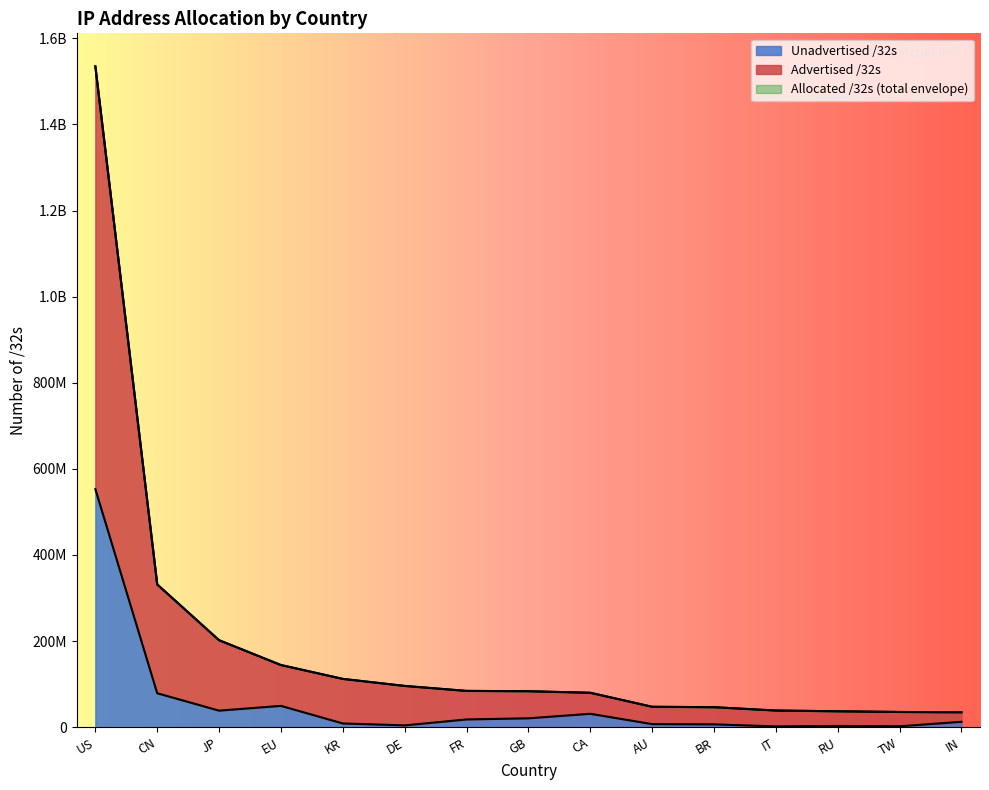

What is the value of the Advertised /32s point at the 6th from the left?

95903480